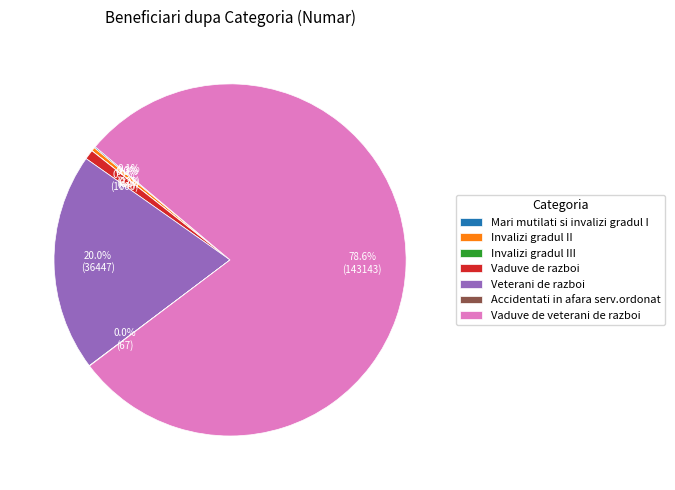

Is it true that Veterani de razboi is 20% of the pie?

True